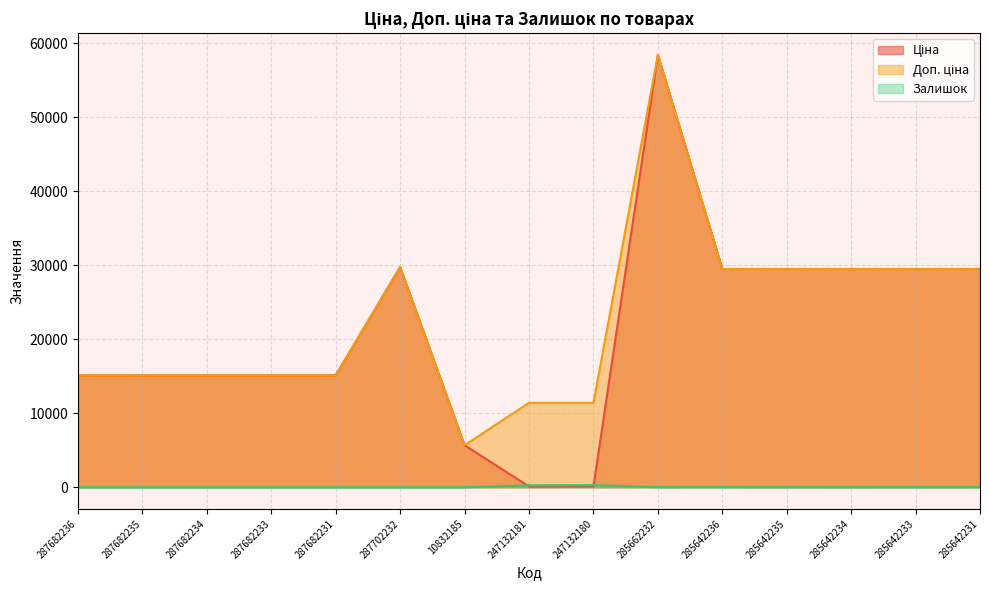

Reading left to right, extract all data points from this chart.

Ціна: 15120.0	15120.0	15120.0	15120.0	15120.0	29747.2	5673.8	114.1	114.1	58426.5	29491.5	29491.5	29491.5	29491.5	29491.5
Доп. ціна: 15120.0	15120.0	15120.0	15120.0	15120.0	29747.2	5673.8	11410.0	11410.0	58426.5	29491.5	29491.5	29491.5	29491.5	29491.5
Залишок: 0.0	0.0	0.0	0.0	0.0	0.0	2.0	260.0	290.0	14.0	16.0	13.0	10.0	14.0	11.0